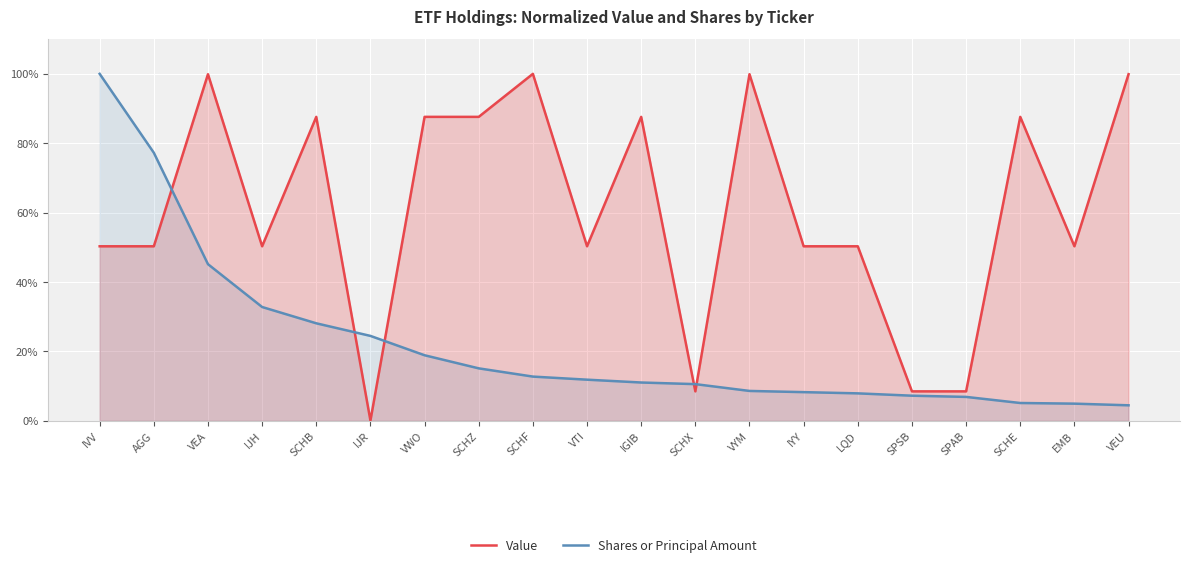

At which category is the sum across all series the highest?

IVV